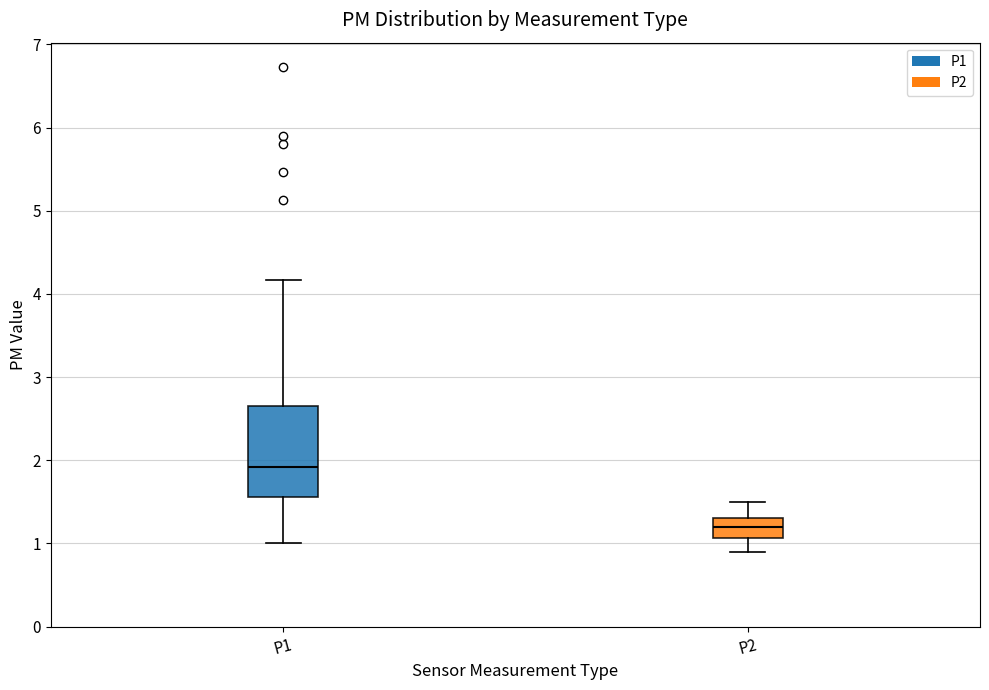

Reading left to right, read every box against the y-axis: the position of its median line, the range the box covers, and the ends of its whiskers. The values are not printed on the chart, so give them approximately, as read against the axis.

P1: median 1.9, box 1.6 to 2.6, whiskers 1.0 to 4.2
P2: median 1.2, box 1.1 to 1.3, whiskers 0.9 to 1.5